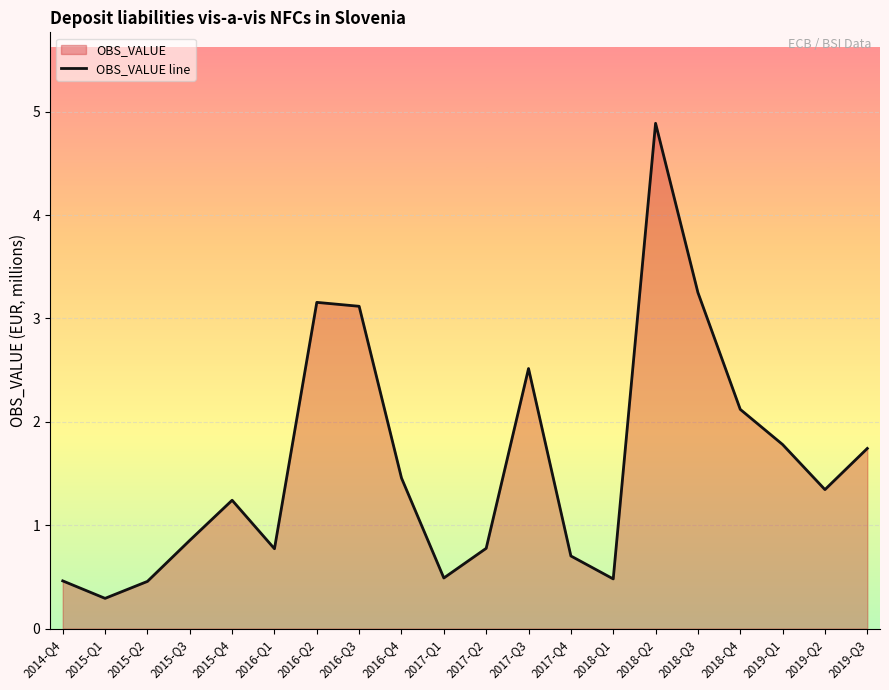

How many lines are shown in the chart?

1